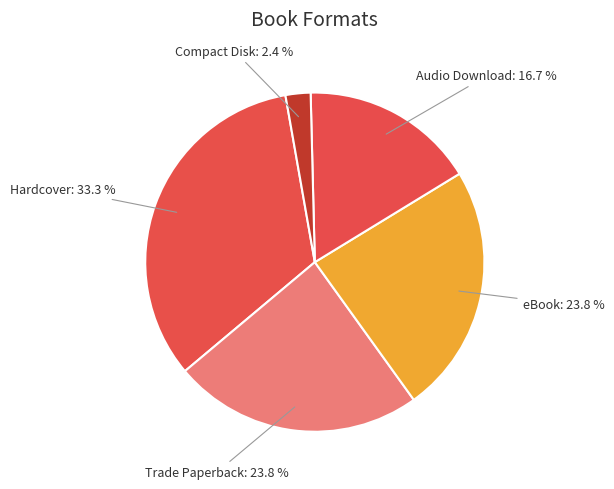

Combined, do eBook and Audio Download account for over 50%?

No